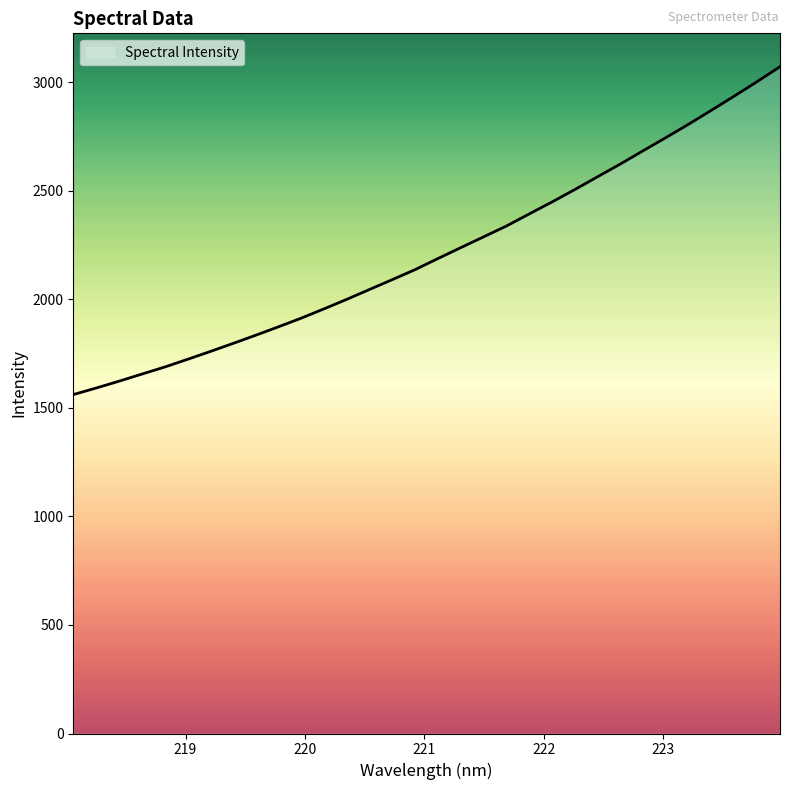

What is the difference between the maximum and minimum values?

1510.7